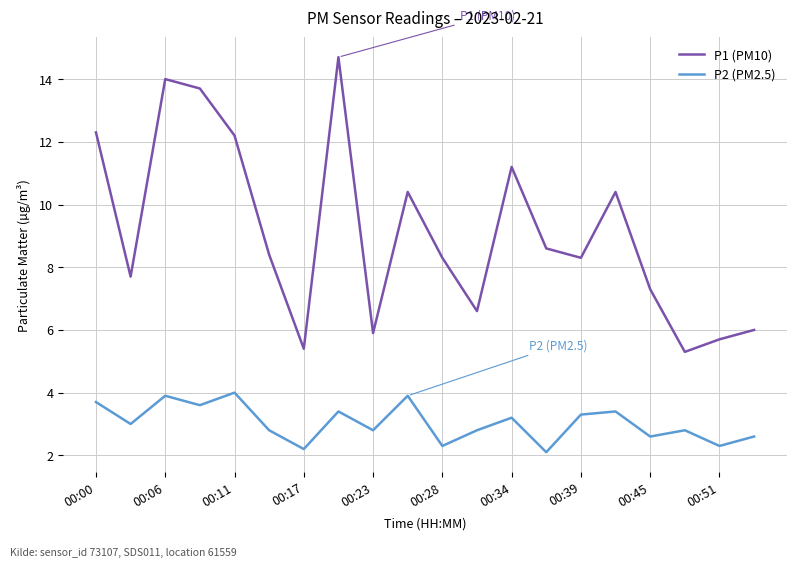

Rank the series by their maximum value, from lowest to highest.

P2 (PM2.5), P1 (PM10)